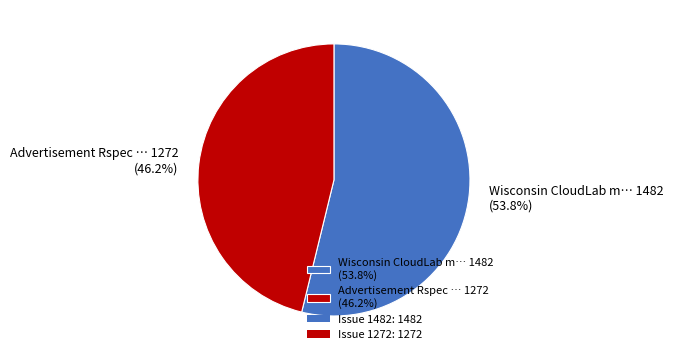

What percentage is NOT represented by Wisconsin CloudLab m… 1482 (53.8%)?

46.2%